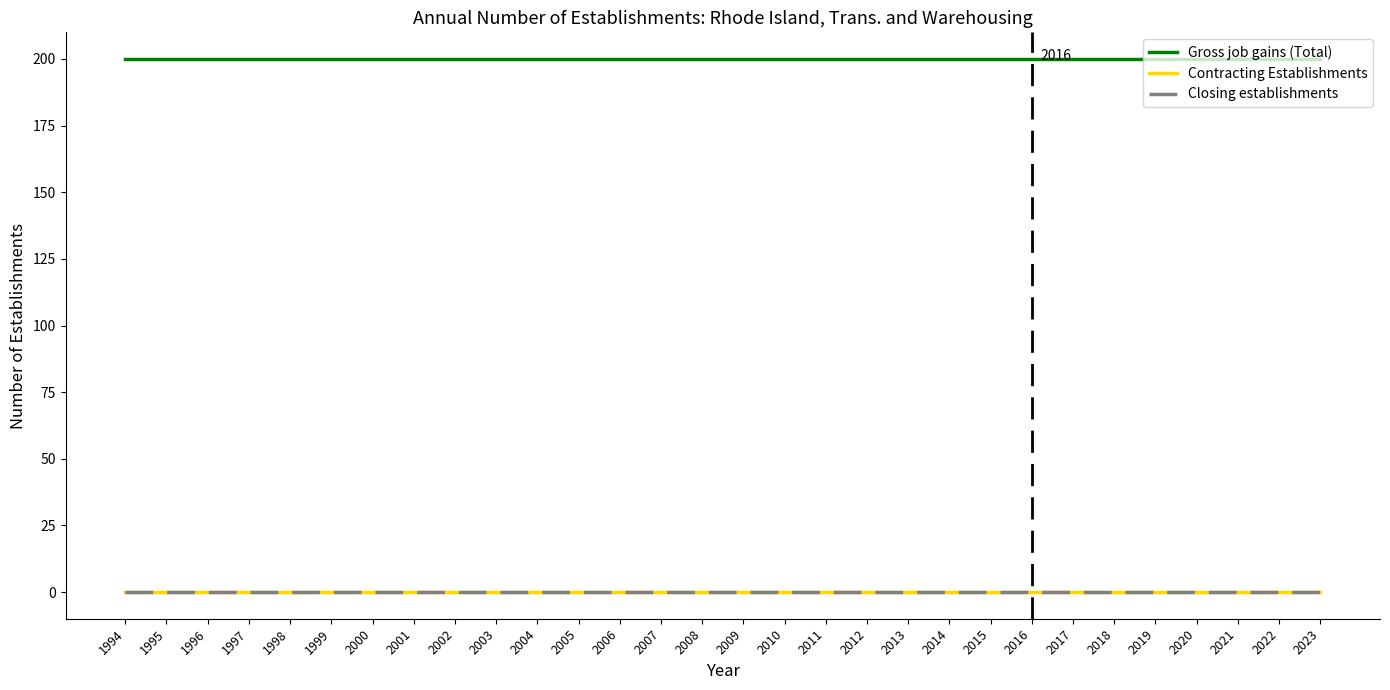

Does the chart display data point markers on the line(s)?

No